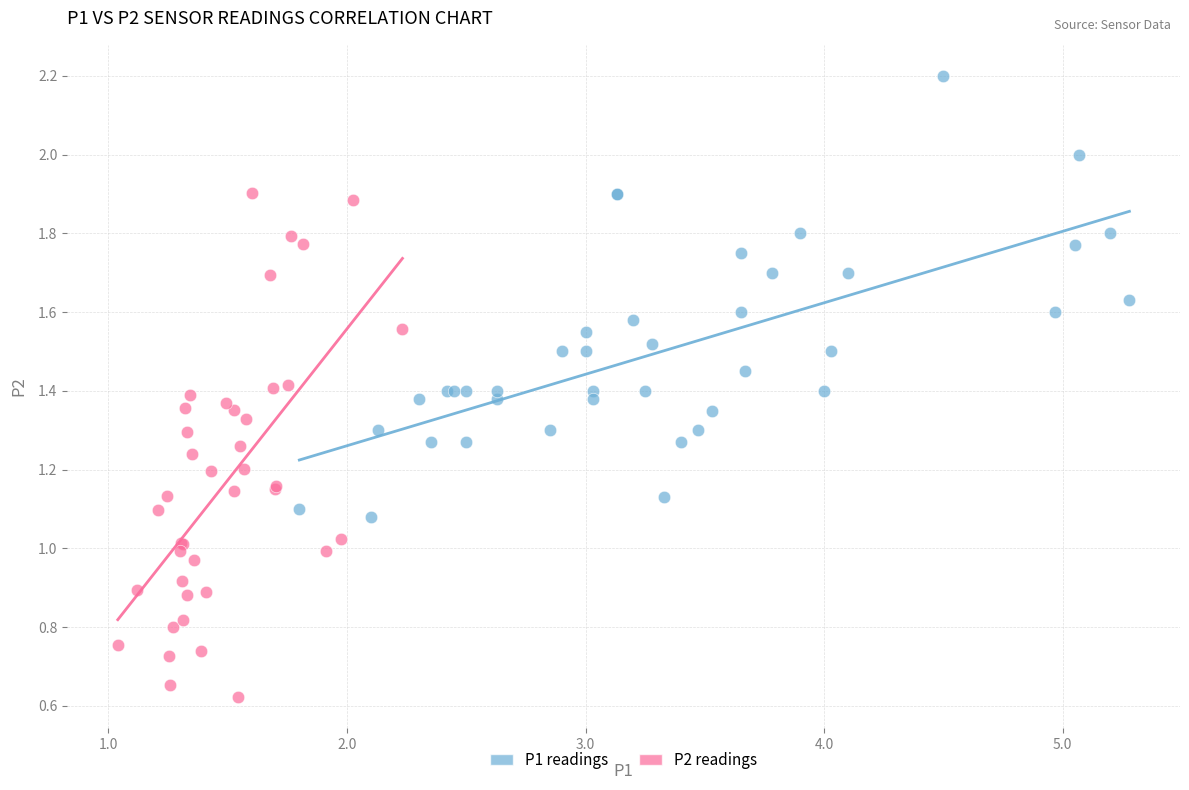

Which series reaches the minimum Y coordinate?

P2 readings